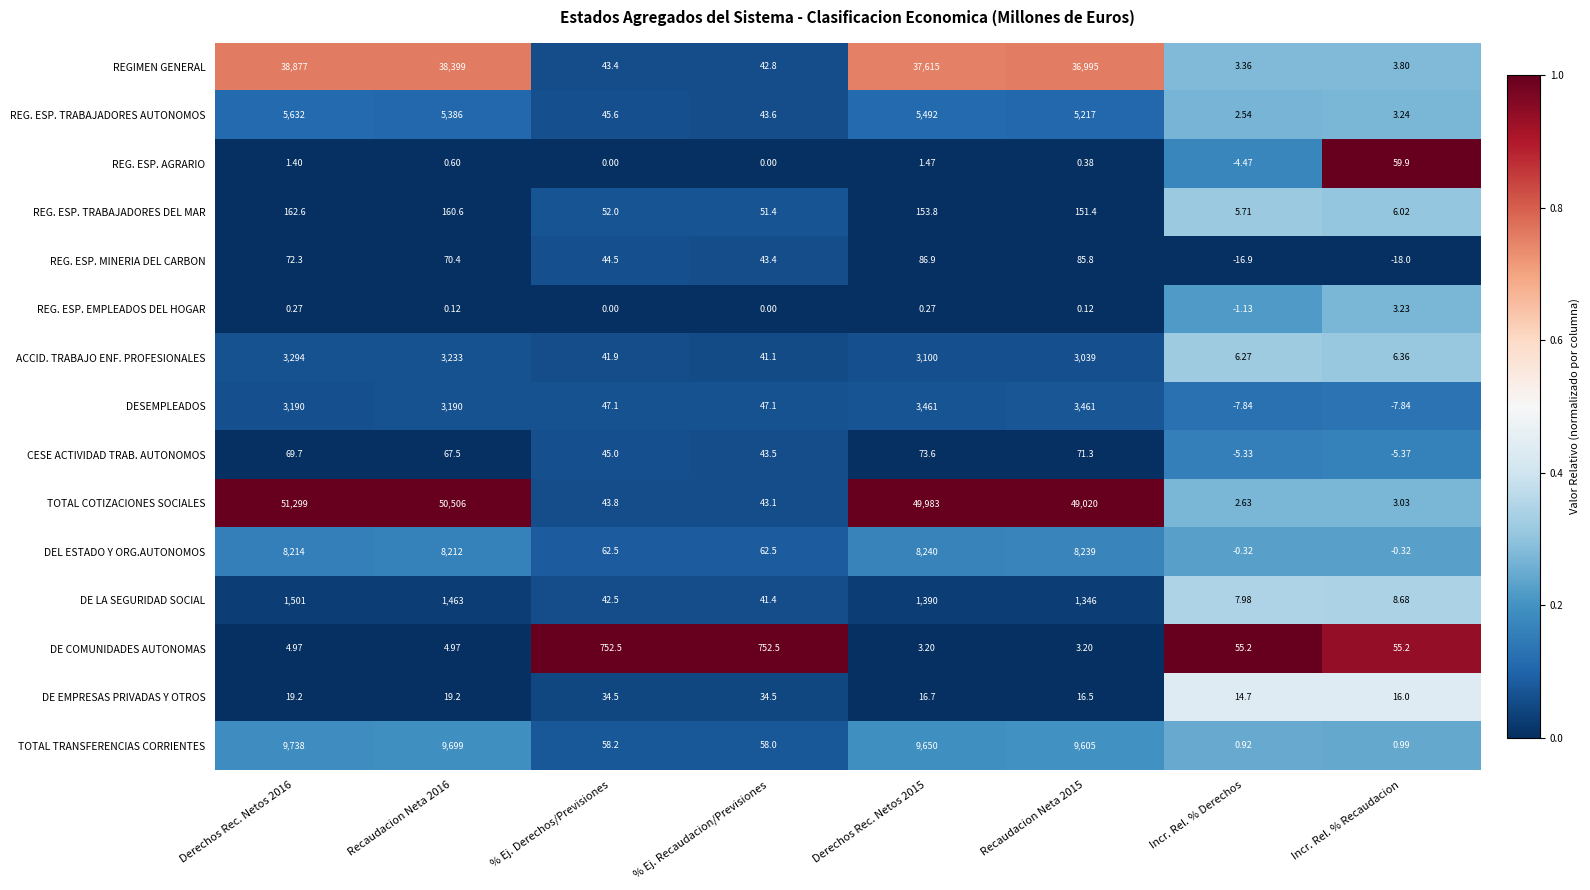

List the series in order of their peak value, lowest first.

REG. ESP. EMPLEADOS DEL HOGAR, DE EMPRESAS PRIVADAS Y OTROS, REG. ESP. AGRARIO, CESE ACTIVIDAD TRAB. AUTONOMOS, REG. ESP. MINERIA DEL CARBON, REG. ESP. TRABAJADORES DEL MAR, DE COMUNIDADES AUTONOMAS, DE LA SEGURIDAD SOCIAL, ACCID. TRABAJO ENF. PROFESIONALES, DESEMPLEADOS, REG. ESP. TRABAJADORES AUTONOMOS, DEL ESTADO Y ORG.AUTONOMOS, TOTAL TRANSFERENCIAS CORRIENTES, REGIMEN GENERAL, TOTAL COTIZACIONES SOCIALES